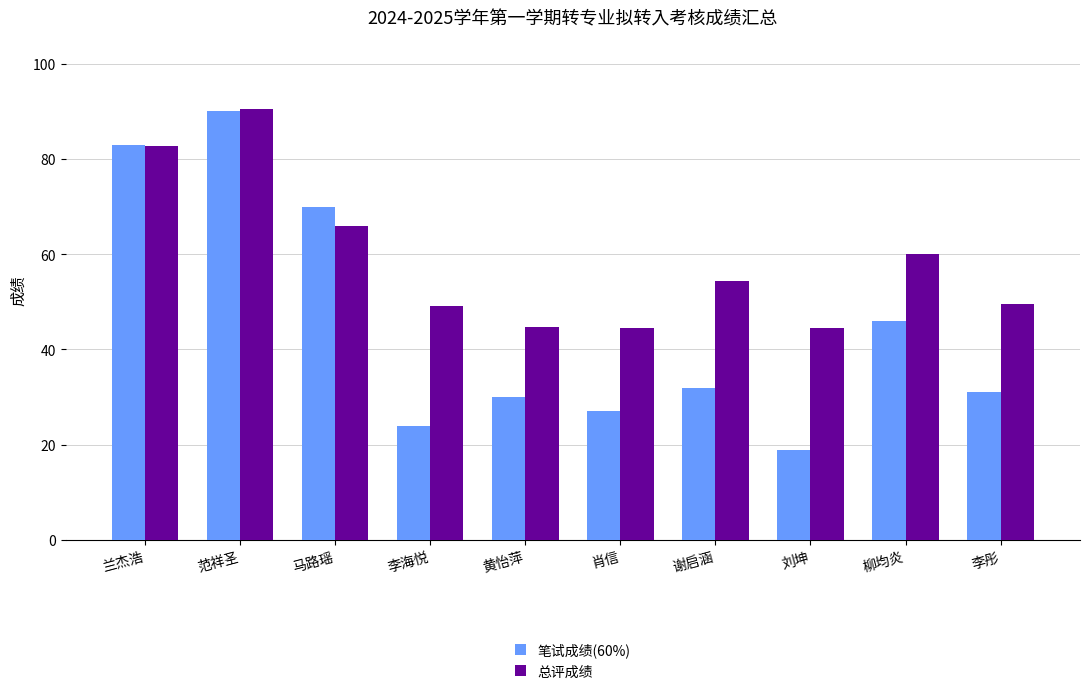

What is the approximate value of 笔试成绩(60%) at 刘坤?

19.0